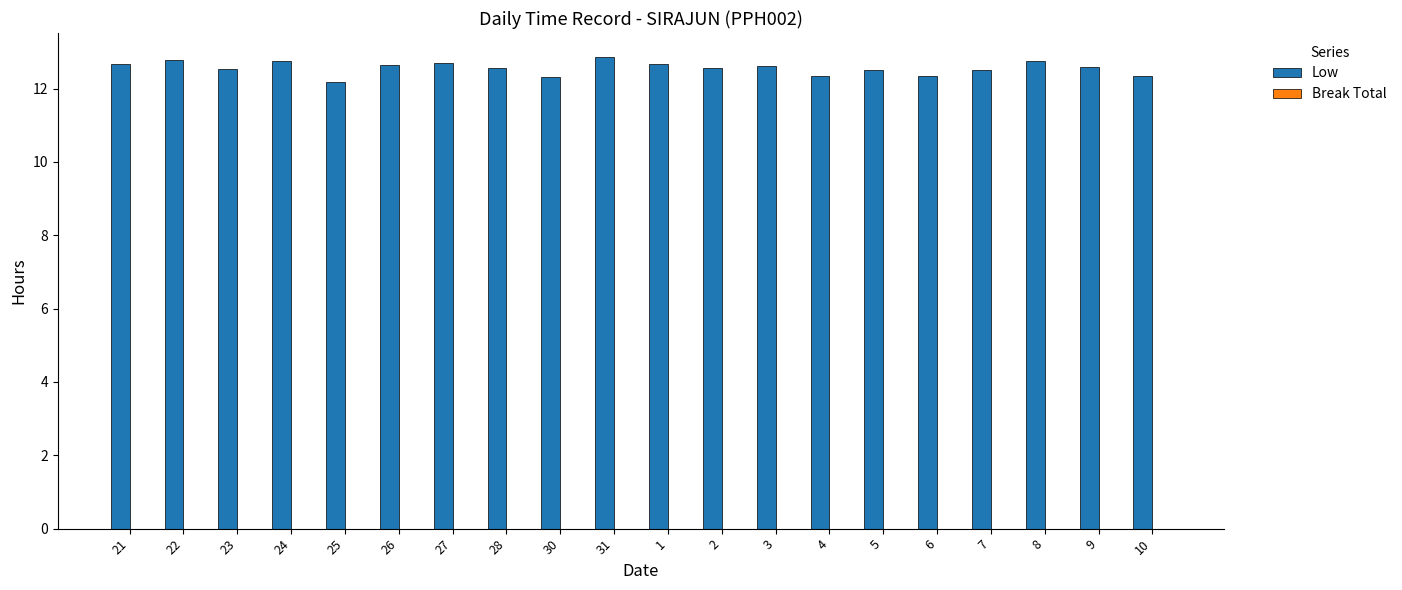

What is the difference between the second highest and minimum values?

0.6